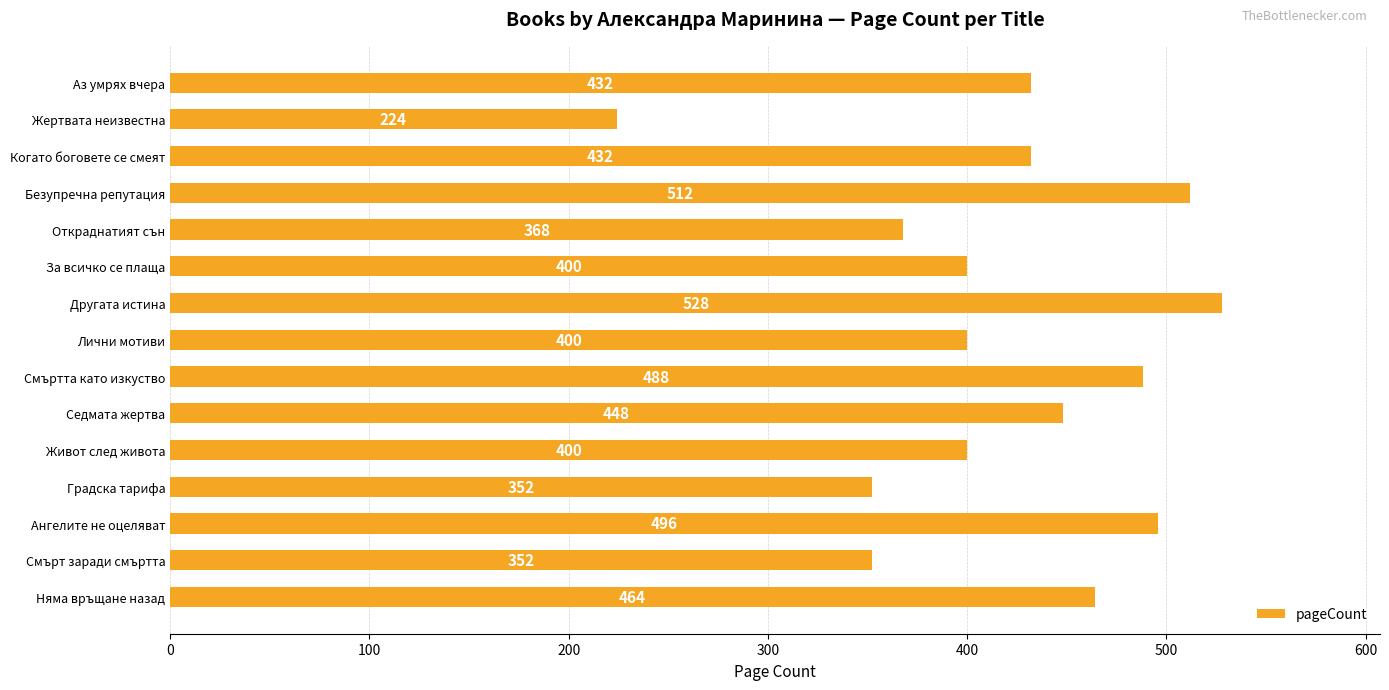

Does the chart contain stacked bars?

No